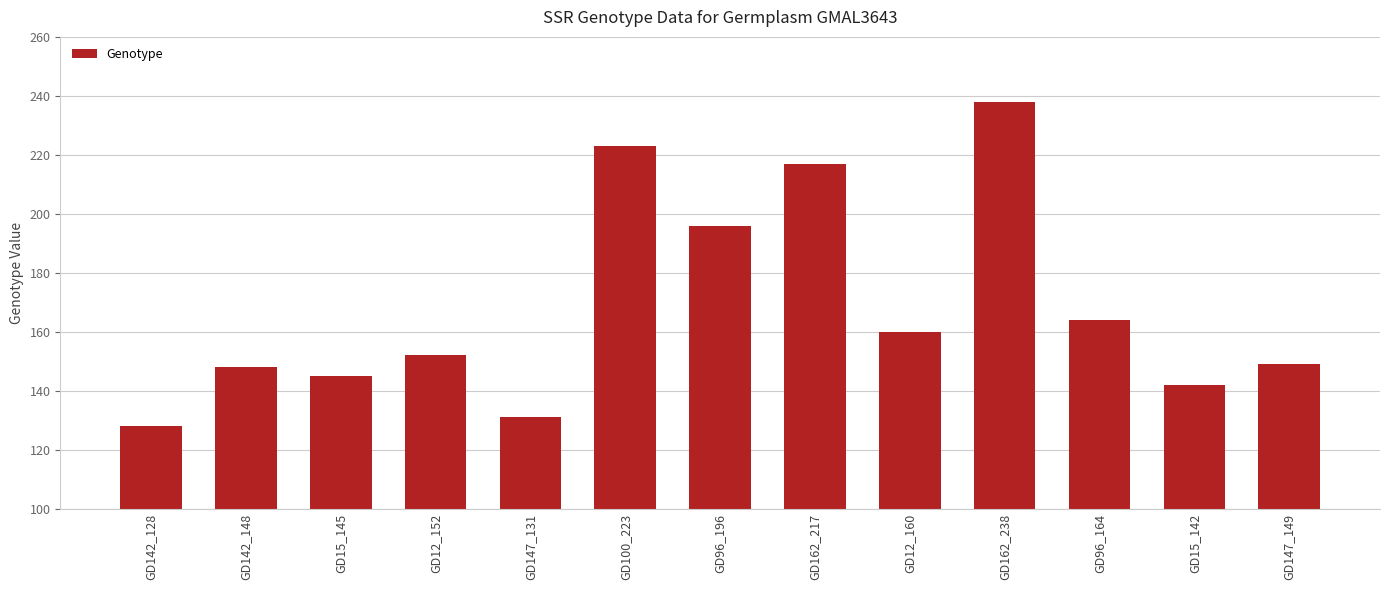

Which label corresponds to the largest value in the chart?

GD162_238